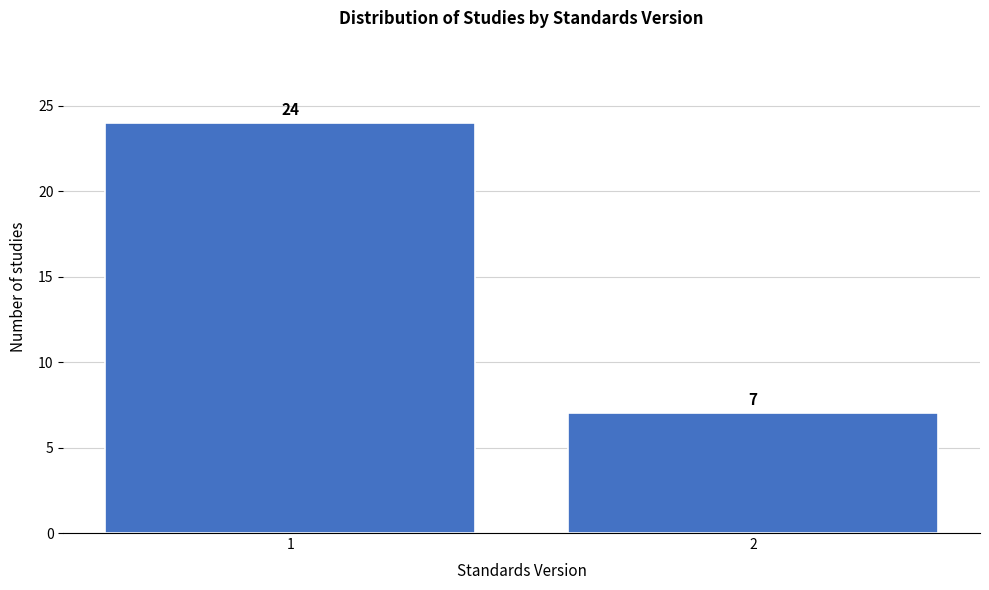

Reading left to right, transcribe all the data shown in this chart.

24	7